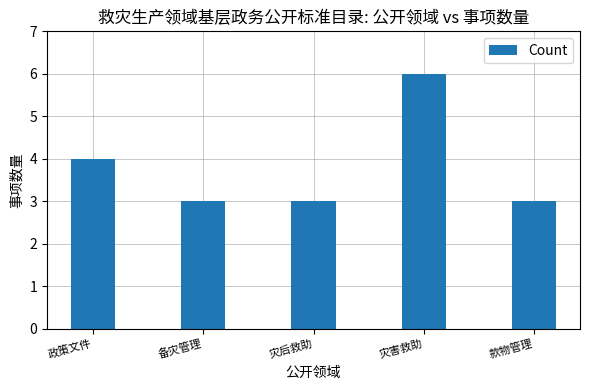

The chart shows a value of 2 at 灾害救助. True or false?

False